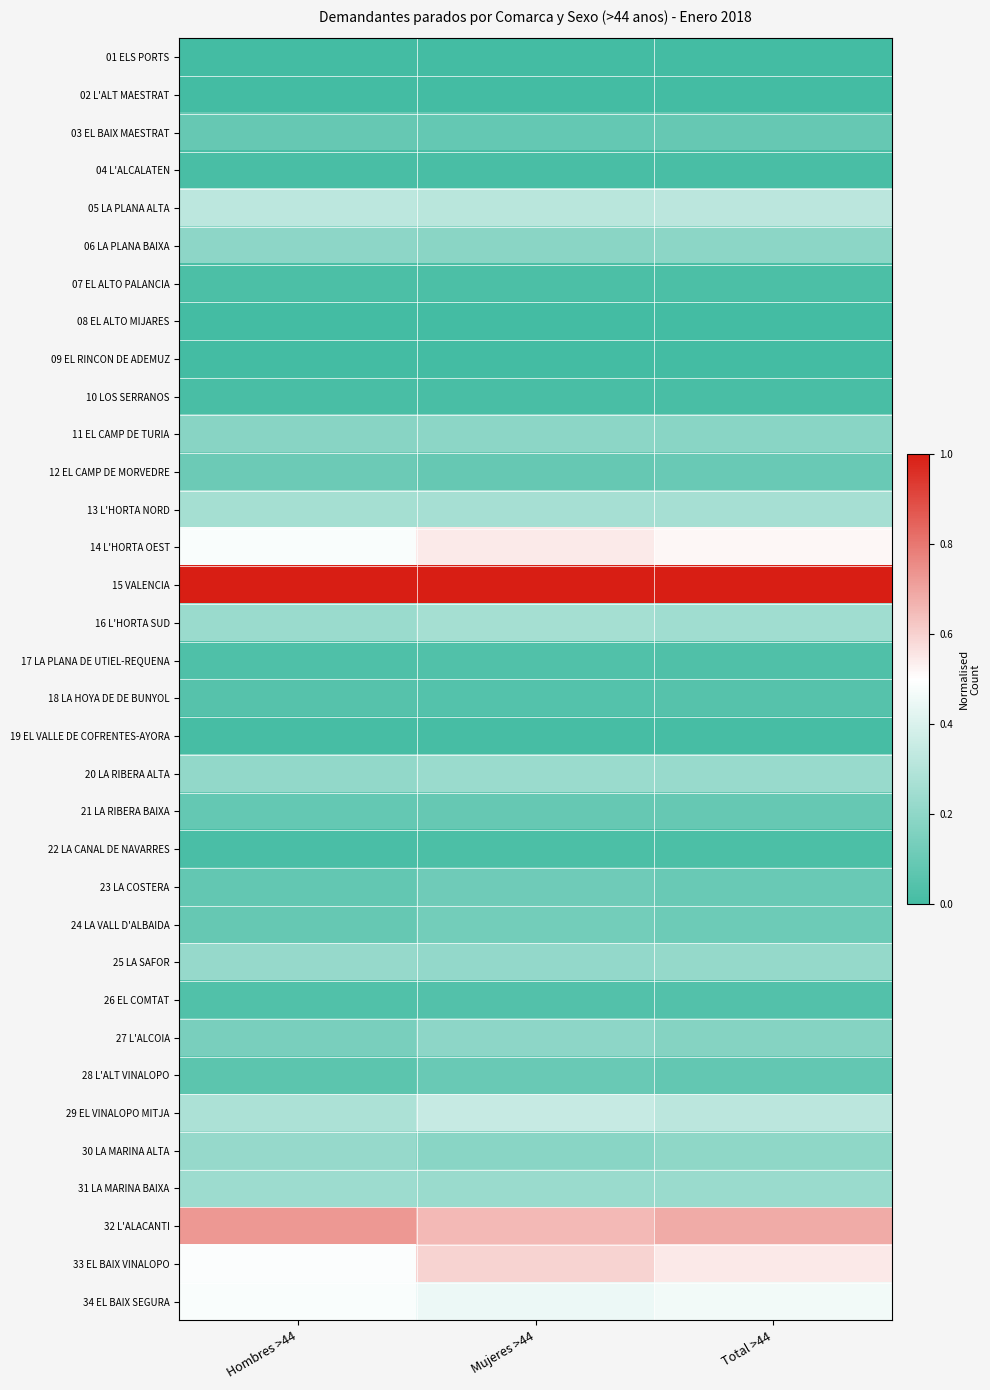

Which has a higher value, Hombres >44 or Total >44?

Hombres >44